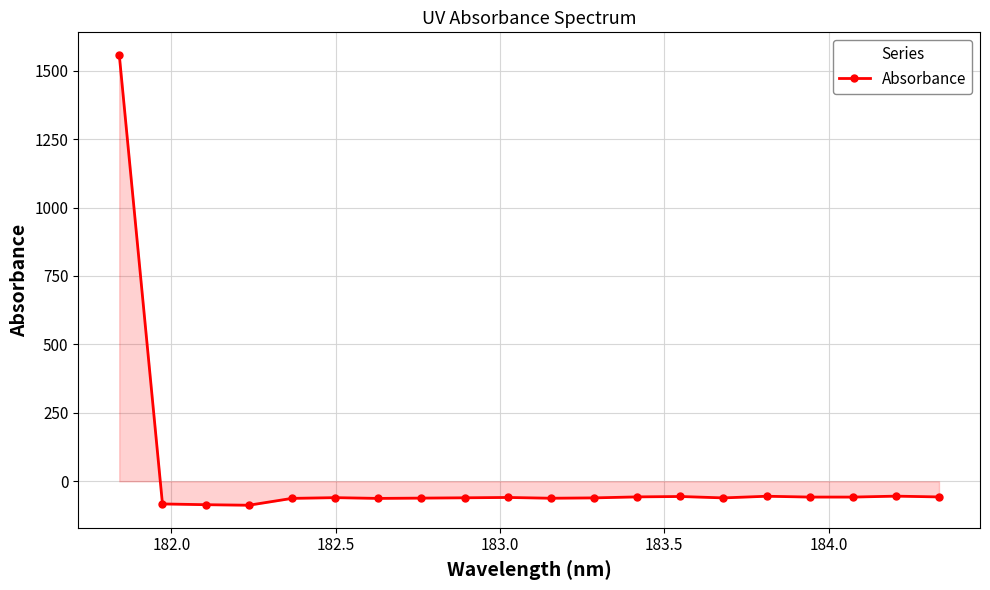

What is the value of the 13th point from the left?

-56.9